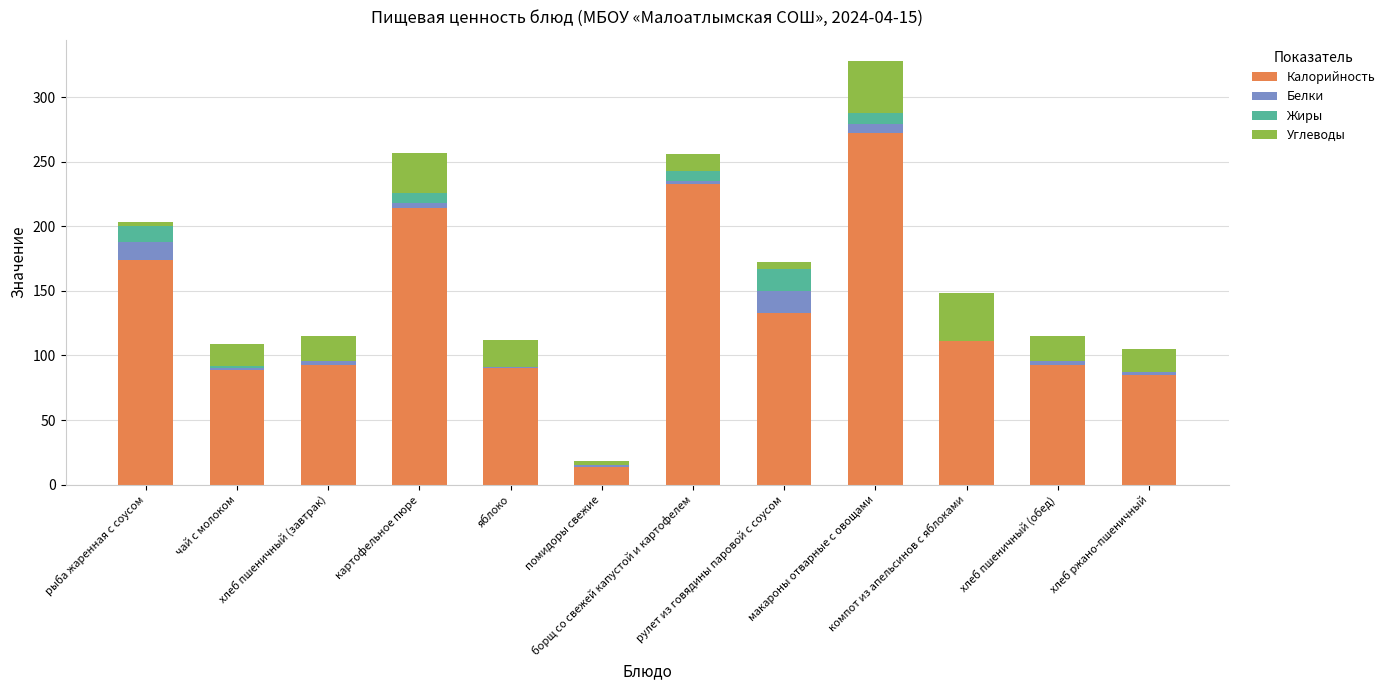

What is the difference between the Калорийность values at рулет из говядины паровой с соусом and компот из апельсинов с яблоками?

22